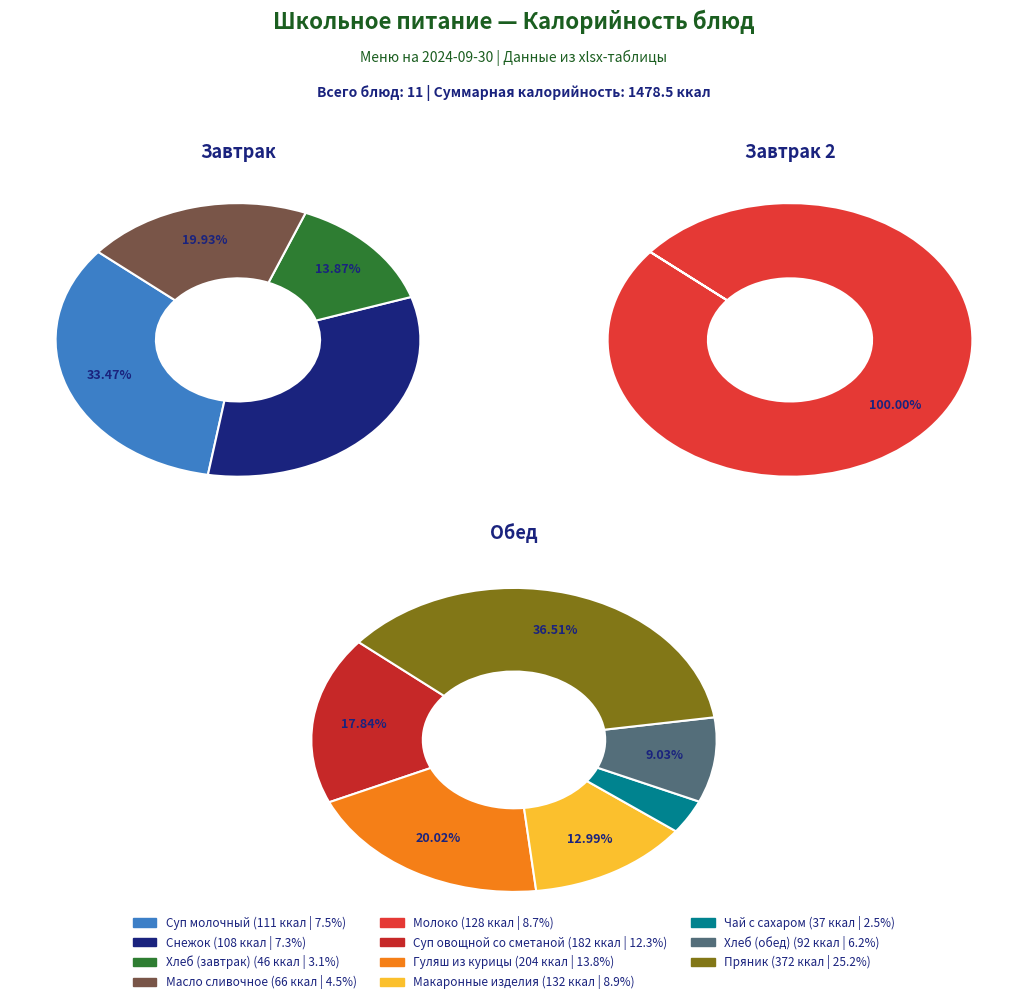

Is there a majority slice in this chart?

No